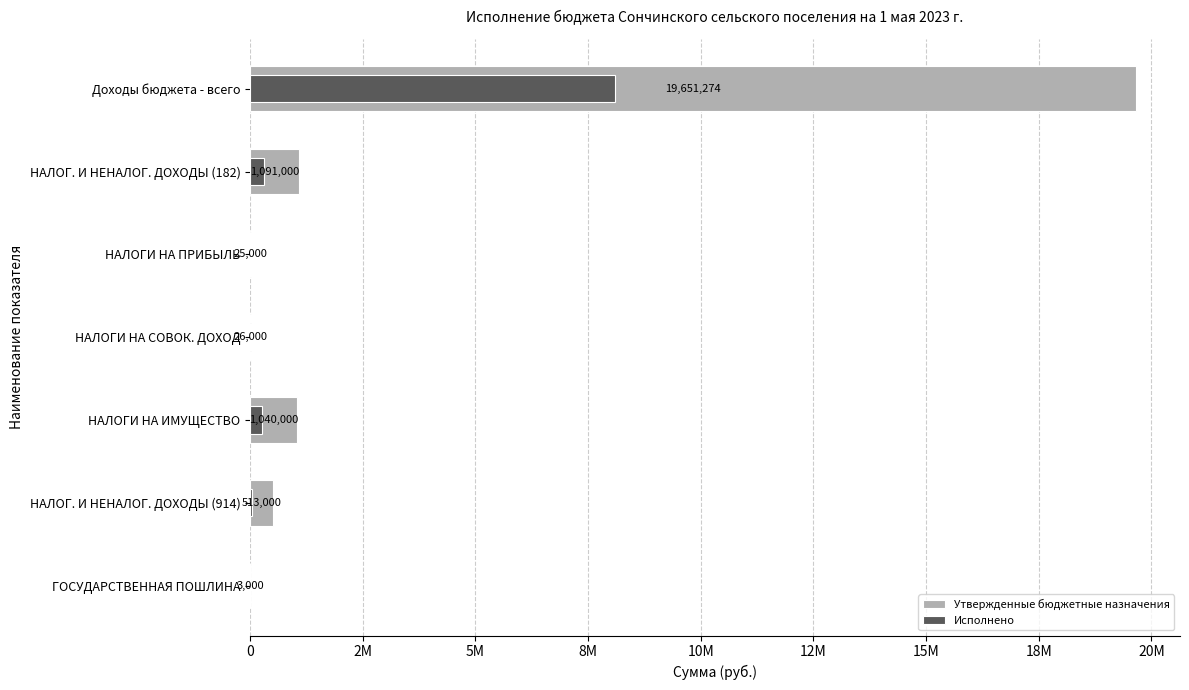

What position from the left is Доходы бюджета - всего?

1